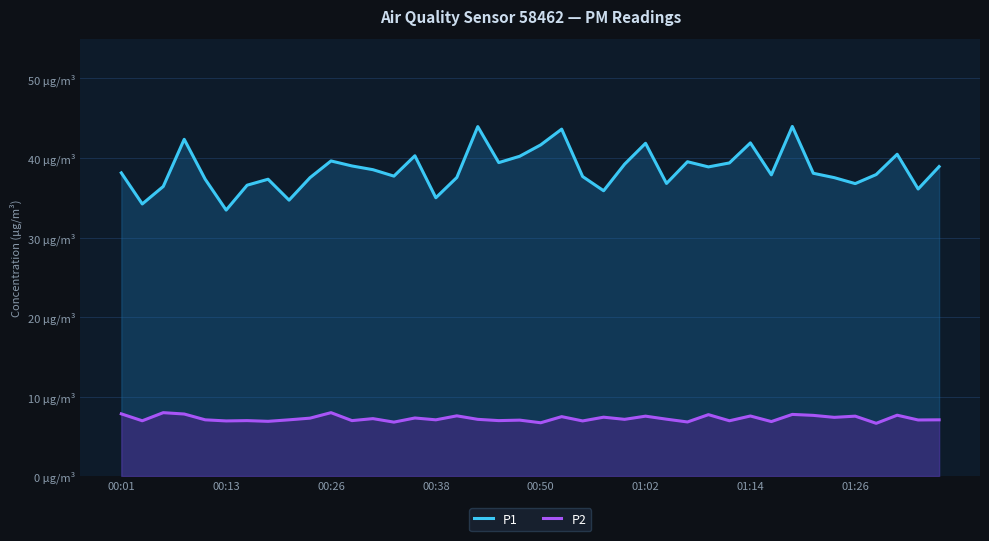

Does the chart have visible grid lines?

Yes